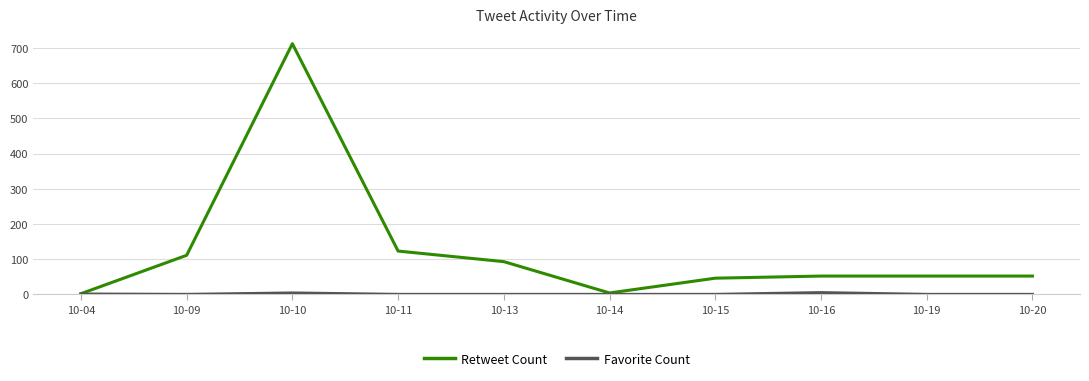

Where does the Retweet Count series first go above 52?

10-09